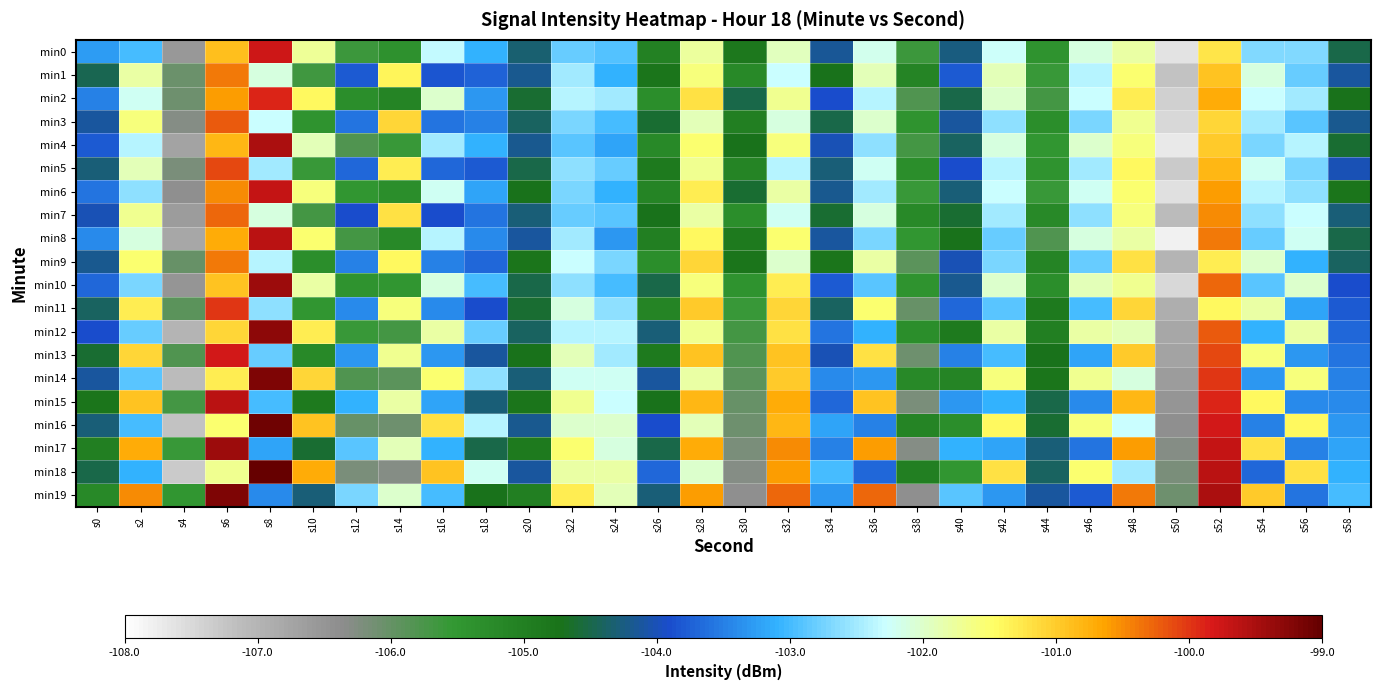

Reading left to right, transcribe all the data shown in this chart.

min0: s0=-103.3	s2=-103.0	s4=-106.5	s6=-100.9	s8=-99.7	s10=-101.7	s12=-105.6	s14=-105.4	s16=-102.3	s18=-103.1	s20=-104.3	s22=-102.8	s24=-102.9	s26=-105.0	s28=-101.8	s30=-104.9	s32=-101.9	s34=-104.1	s36=-102.2	s38=-105.6	s40=-104.3	s42=-102.2	s44=-105.4	s46=-102.1	s48=-101.8	s50=-107.6	s52=-101.2	s54=-102.7	s56=-102.7	s58=-104.5
min1: s0=-104.5	s2=-101.8	s4=-106.1	s6=-100.4	s8=-102.1	s10=-105.7	s12=-103.8	s14=-101.4	s16=-103.8	s18=-103.7	s20=-104.2	s22=-102.5	s24=-103.1	s26=-104.8	s28=-101.6	s30=-105.2	s32=-102.3	s34=-104.7	s36=-101.9	s38=-105.1	s40=-103.8	s42=-101.9	s44=-105.6	s46=-102.4	s48=-101.5	s50=-107.2	s52=-100.9	s54=-102.1	s56=-102.8	s58=-104.1
min2: s0=-103.5	s2=-102.2	s4=-106.1	s6=-100.6	s8=-99.9	s10=-101.4	s12=-105.3	s14=-105.1	s16=-102.0	s18=-103.3	s20=-104.6	s22=-102.4	s24=-102.5	s26=-105.3	s28=-101.2	s30=-104.5	s32=-101.7	s34=-103.9	s36=-102.4	s38=-105.8	s40=-104.5	s42=-102.0	s44=-105.7	s46=-102.3	s48=-101.3	s50=-107.4	s52=-100.7	s54=-102.3	s56=-102.5	s58=-104.7
min3: s0=-104.1	s2=-101.6	s4=-106.3	s6=-100.2	s8=-102.3	s10=-105.4	s12=-103.6	s14=-101.1	s16=-103.6	s18=-103.5	s20=-104.4	s22=-102.7	s24=-103.0	s26=-104.6	s28=-101.9	s30=-105.0	s32=-102.1	s34=-104.5	s36=-102.0	s38=-105.4	s40=-104.1	s42=-102.6	s44=-105.3	s46=-102.7	s48=-101.7	s50=-107.5	s52=-101.1	s54=-102.5	s56=-102.9	s58=-104.2
min4: s0=-103.8	s2=-102.4	s4=-106.7	s6=-100.8	s8=-99.5	s10=-101.9	s12=-105.8	s14=-105.6	s16=-102.5	s18=-103.1	s20=-104.2	s22=-102.9	s24=-103.2	s26=-105.2	s28=-101.5	s30=-104.7	s32=-101.6	s34=-104.0	s36=-102.6	s38=-105.7	s40=-104.4	s42=-102.1	s44=-105.5	s46=-102.0	s48=-101.6	s50=-107.7	s52=-101.0	s54=-102.7	s56=-102.4	s58=-104.6
min5: s0=-104.3	s2=-101.9	s4=-106.2	s6=-100.1	s8=-102.5	s10=-105.6	s12=-103.7	s14=-101.3	s16=-103.7	s18=-103.8	s20=-104.5	s22=-102.6	s24=-102.8	s26=-104.9	s28=-101.7	s30=-105.1	s32=-102.4	s34=-104.3	s36=-102.2	s38=-105.3	s40=-103.9	s42=-102.4	s44=-105.4	s46=-102.5	s48=-101.4	s50=-107.3	s52=-100.8	s54=-102.2	s56=-102.7	s58=-104.0
min6: s0=-103.6	s2=-102.6	s4=-106.4	s6=-100.5	s8=-99.7	s10=-101.6	s12=-105.5	s14=-105.3	s16=-102.2	s18=-103.2	s20=-104.7	s22=-102.7	s24=-103.1	s26=-105.1	s28=-101.3	s30=-104.6	s32=-101.8	s34=-104.2	s36=-102.5	s38=-105.6	s40=-104.3	s42=-102.3	s44=-105.6	s46=-102.2	s48=-101.5	s50=-107.6	s52=-100.6	s54=-102.4	s56=-102.6	s58=-104.8
min7: s0=-104.0	s2=-101.7	s4=-106.6	s6=-100.3	s8=-102.1	s10=-105.7	s12=-103.9	s14=-101.2	s16=-103.9	s18=-103.6	s20=-104.3	s22=-102.8	s24=-102.9	s26=-104.7	s28=-101.8	s30=-105.3	s32=-102.2	s34=-104.6	s36=-102.1	s38=-105.2	s40=-104.6	s42=-102.5	s44=-105.2	s46=-102.6	s48=-101.6	s50=-107.1	s52=-100.5	s54=-102.6	s56=-102.3	s58=-104.3
min8: s0=-103.4	s2=-102.1	s4=-106.8	s6=-100.7	s8=-99.6	s10=-101.5	s12=-105.7	s14=-105.2	s16=-102.4	s18=-103.4	s20=-104.1	s22=-102.5	s24=-103.3	s26=-105.0	s28=-101.4	s30=-104.9	s32=-101.5	s34=-104.1	s36=-102.7	s38=-105.5	s40=-104.7	s42=-102.8	s44=-105.8	s46=-102.1	s48=-101.8	s50=-107.8	s52=-100.4	s54=-102.8	s56=-102.2	s58=-104.5
min9: s0=-104.2	s2=-101.5	s4=-106.0	s6=-100.4	s8=-102.4	s10=-105.3	s12=-103.5	s14=-101.4	s16=-103.5	s18=-103.7	s20=-104.8	s22=-102.3	s24=-102.7	s26=-105.3	s28=-101.1	s30=-104.8	s32=-102.0	s34=-104.8	s36=-101.8	s38=-105.9	s40=-104.0	s42=-102.7	s44=-105.1	s46=-102.8	s48=-101.2	s50=-107.0	s52=-101.3	s54=-102.0	s56=-103.1	s58=-104.4
min10: s0=-103.7	s2=-102.7	s4=-106.5	s6=-100.9	s8=-99.4	s10=-101.8	s12=-105.4	s14=-105.5	s16=-102.1	s18=-103.0	s20=-104.5	s22=-102.6	s24=-103.0	s26=-104.5	s28=-101.6	s30=-105.4	s32=-101.3	s34=-103.8	s36=-102.9	s38=-105.4	s40=-104.2	s42=-102.0	s44=-105.3	s46=-101.9	s48=-101.7	s50=-107.5	s52=-100.3	s54=-102.9	s56=-102.0	s58=-103.9
min11: s0=-104.4	s2=-101.3	s4=-105.9	s6=-100.0	s8=-102.6	s10=-105.5	s12=-103.4	s14=-101.6	s16=-103.4	s18=-103.9	s20=-104.6	s22=-102.1	s24=-102.6	s26=-105.1	s28=-101.0	s30=-105.6	s32=-101.1	s34=-104.4	s36=-101.5	s38=-106.0	s40=-103.7	s42=-102.9	s44=-104.9	s46=-103.0	s48=-101.1	s50=-106.9	s52=-101.4	s54=-101.8	s56=-103.2	s58=-103.8
min12: s0=-103.9	s2=-102.8	s4=-107.0	s6=-101.1	s8=-99.3	s10=-101.3	s12=-105.6	s14=-105.7	s16=-101.8	s18=-102.8	s20=-104.4	s22=-102.4	s24=-102.4	s26=-104.3	s28=-101.7	s30=-105.7	s32=-101.2	s34=-103.6	s36=-103.1	s38=-105.3	s40=-104.9	s42=-101.8	s44=-105.0	s46=-101.8	s48=-101.9	s50=-106.8	s52=-100.2	s54=-103.1	s56=-101.8	s58=-103.7
min13: s0=-104.6	s2=-101.1	s4=-105.8	s6=-99.8	s8=-102.8	s10=-105.2	s12=-103.3	s14=-101.7	s16=-103.3	s18=-104.1	s20=-104.7	s22=-101.9	s24=-102.5	s26=-104.9	s28=-100.9	s30=-105.8	s32=-100.9	s34=-104.0	s36=-101.2	s38=-106.1	s40=-103.5	s42=-103.0	s44=-104.7	s46=-103.2	s48=-101.0	s50=-106.7	s52=-100.1	s54=-101.6	s56=-103.3	s58=-103.6
min14: s0=-104.1	s2=-102.9	s4=-107.1	s6=-101.3	s8=-99.2	s10=-101.1	s12=-105.8	s14=-105.9	s16=-101.5	s18=-102.6	s20=-104.3	s22=-102.2	s24=-102.2	s26=-104.1	s28=-101.8	s30=-105.9	s32=-101.0	s34=-103.4	s36=-103.3	s38=-105.2	s40=-105.1	s42=-101.6	s44=-104.8	s46=-101.7	s48=-102.1	s50=-106.6	s52=-100.0	s54=-103.3	s56=-101.6	s58=-103.5
min15: s0=-104.8	s2=-100.9	s4=-105.7	s6=-99.6	s8=-103.0	s10=-104.9	s12=-103.1	s14=-101.8	s16=-103.2	s18=-104.3	s20=-104.8	s22=-101.7	s24=-102.3	s26=-104.7	s28=-100.8	s30=-106.0	s32=-100.7	s34=-103.7	s36=-100.9	s38=-106.2	s40=-103.3	s42=-103.1	s44=-104.5	s46=-103.4	s48=-100.8	s50=-106.5	s52=-99.9	s54=-101.4	s56=-103.4	s58=-103.4
min16: s0=-104.3	s2=-103.0	s4=-107.2	s6=-101.5	s8=-99.1	s10=-100.9	s12=-106.0	s14=-106.1	s16=-101.2	s18=-102.4	s20=-104.2	s22=-102.0	s24=-102.0	s26=-103.9	s28=-101.9	s30=-106.1	s32=-100.8	s34=-103.2	s36=-103.5	s38=-105.1	s40=-105.3	s42=-101.4	s44=-104.6	s46=-101.6	s48=-102.3	s50=-106.4	s52=-99.8	s54=-103.5	s56=-101.4	s58=-103.3
min17: s0=-105.0	s2=-100.7	s4=-105.6	s6=-99.4	s8=-103.2	s10=-104.6	s12=-102.9	s14=-101.9	s16=-103.1	s18=-104.5	s20=-104.9	s22=-101.5	s24=-102.1	s26=-104.5	s28=-100.7	s30=-106.2	s32=-100.5	s34=-103.5	s36=-100.6	s38=-106.3	s40=-103.1	s42=-103.2	s44=-104.3	s46=-103.6	s48=-100.6	s50=-106.3	s52=-99.7	s54=-101.2	s56=-103.5	s58=-103.2
min18: s0=-104.5	s2=-103.1	s4=-107.3	s6=-101.7	s8=-99.0	s10=-100.7	s12=-106.2	s14=-106.3	s16=-100.9	s18=-102.2	s20=-104.1	s22=-101.8	s24=-101.8	s26=-103.7	s28=-102.0	s30=-106.3	s32=-100.6	s34=-103.0	s36=-103.7	s38=-105.0	s40=-105.5	s42=-101.2	s44=-104.4	s46=-101.5	s48=-102.5	s50=-106.2	s52=-99.6	s54=-103.7	s56=-101.2	s58=-103.1
min19: s0=-105.2	s2=-100.5	s4=-105.5	s6=-99.2	s8=-103.4	s10=-104.3	s12=-102.7	s14=-102.0	s16=-103.0	s18=-104.7	s20=-105.0	s22=-101.3	s24=-101.9	s26=-104.3	s28=-100.6	s30=-106.4	s32=-100.3	s34=-103.3	s36=-100.3	s38=-106.4	s40=-102.9	s42=-103.3	s44=-104.1	s46=-103.8	s48=-100.4	s50=-106.1	s52=-99.5	s54=-101.0	s56=-103.6	s58=-103.0